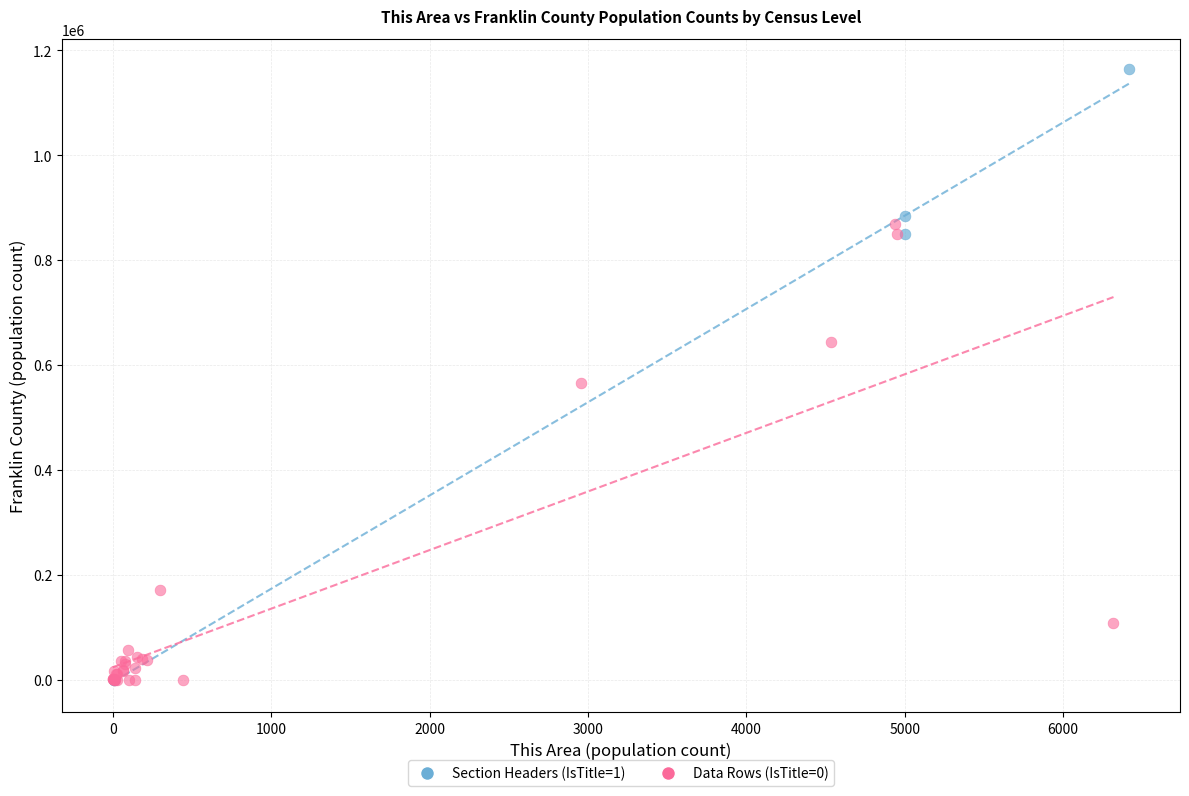

Which series has the widest spread of Y values?

Section Headers (IsTitle=1)